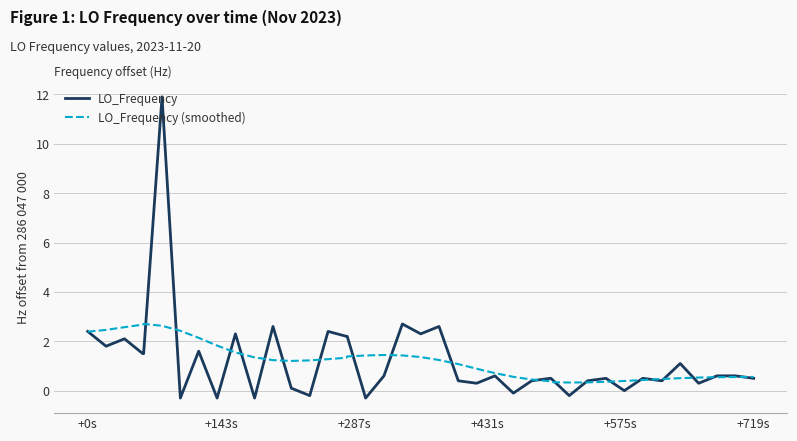

Which series has the widest spread of values?

LO_Frequency